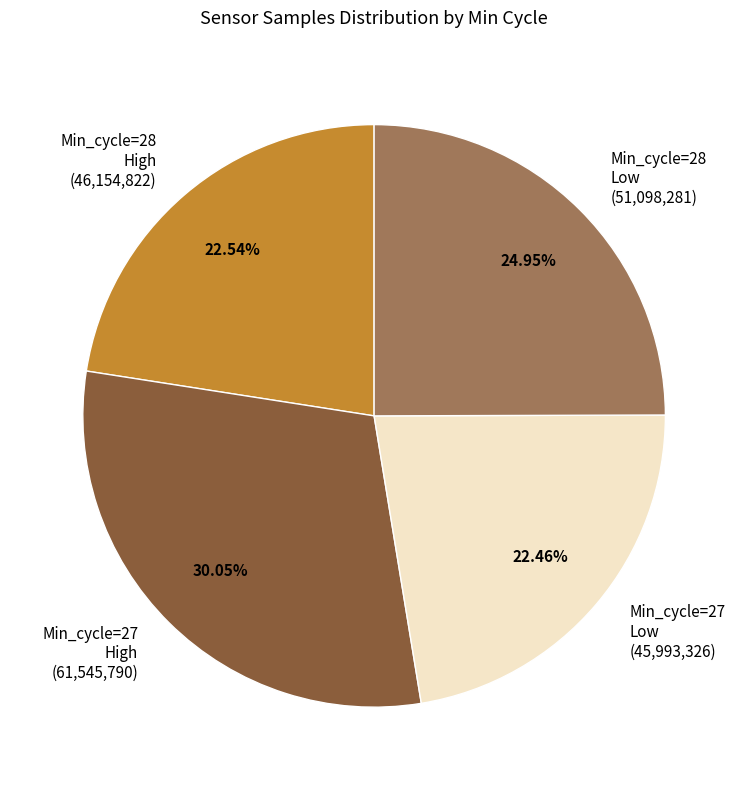

Which has a higher value, Min_cycle=27 Low (45,993,326) or Min_cycle=27 High (61,545,790)?

Min_cycle=27 High (61,545,790)